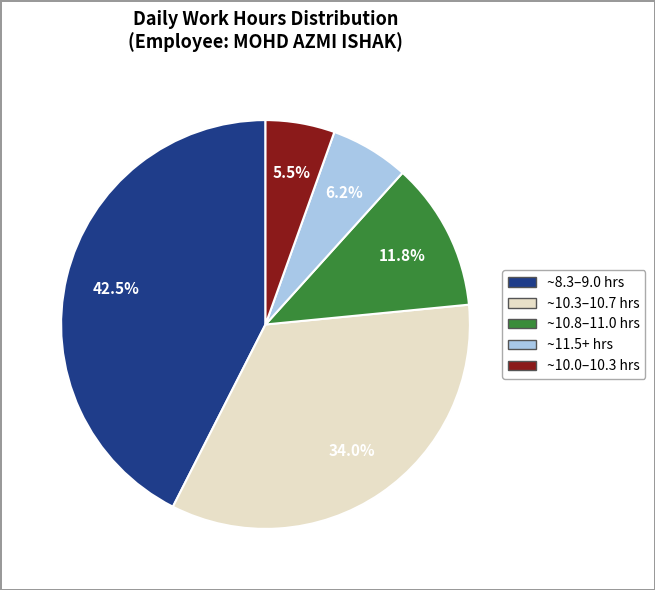

Is there any slice that represents more than half of the pie?

No